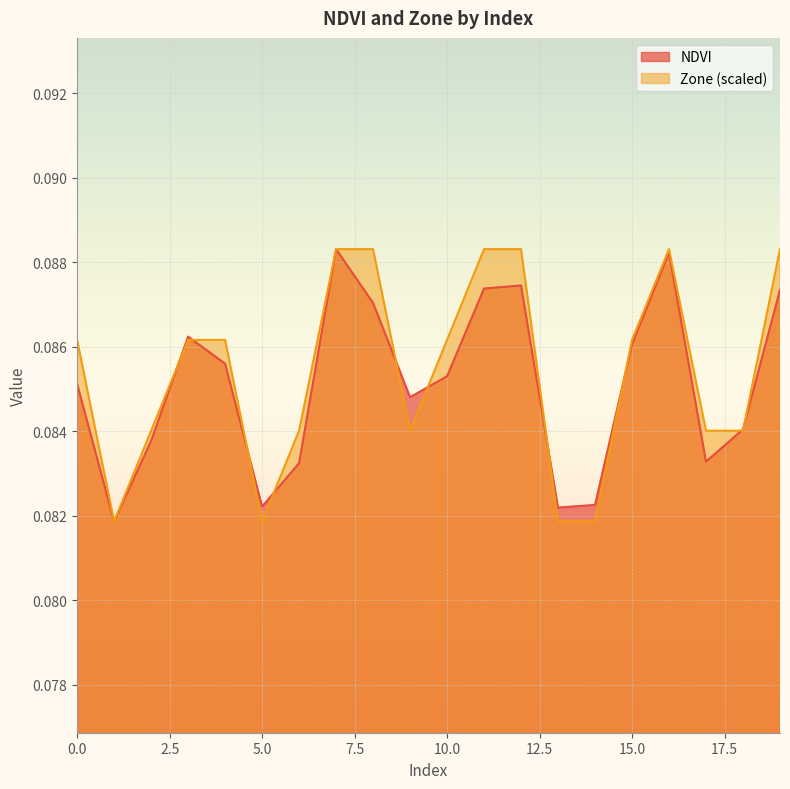

What is the lowest value of the Zone series?

0.1